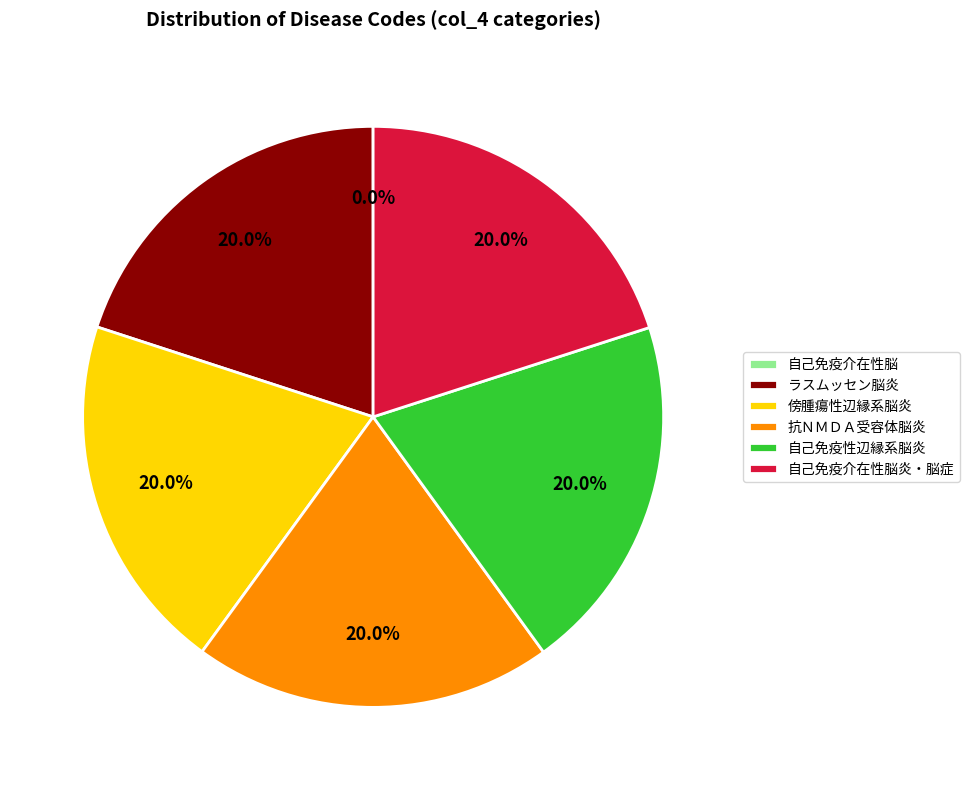

Do 抗ＮＭＤＡ受容体脳炎 and 傍腫瘍性辺縁系脳炎 together represent more than half of the pie?

No